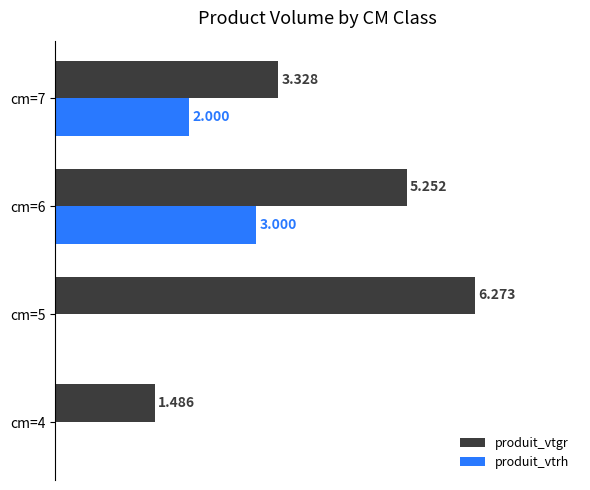

Which series has the largest total across all categories?

produit_vtgr